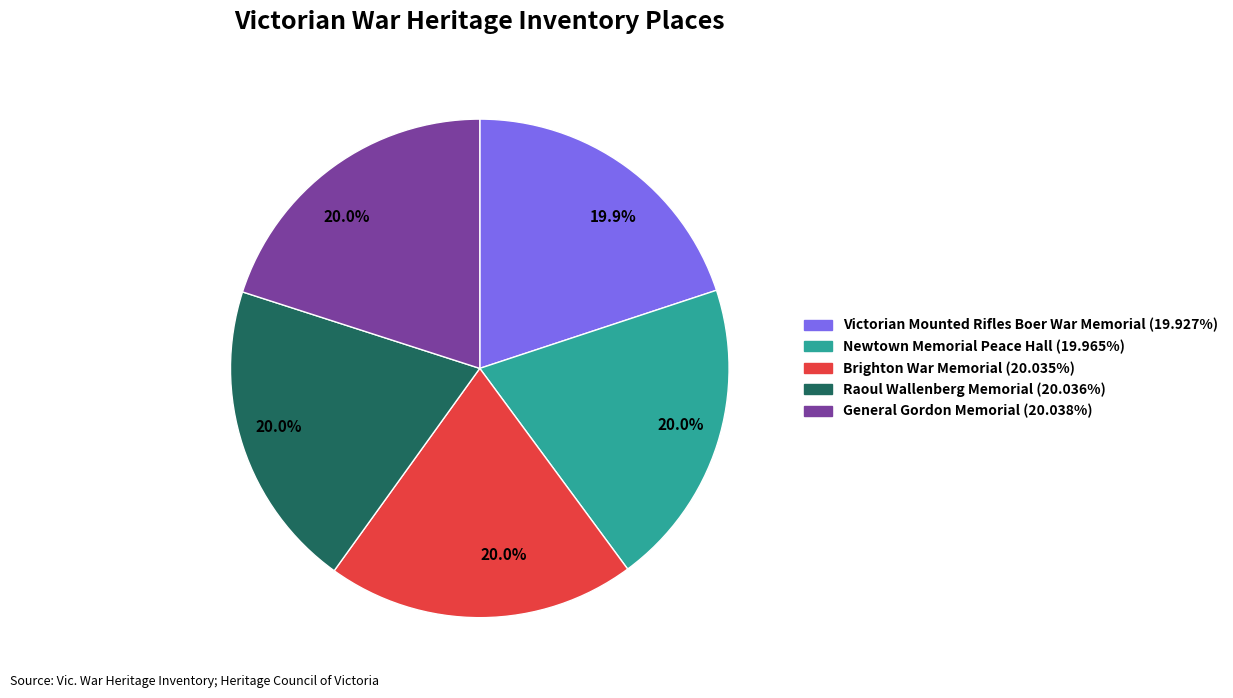

Does any single category account for the majority?

No